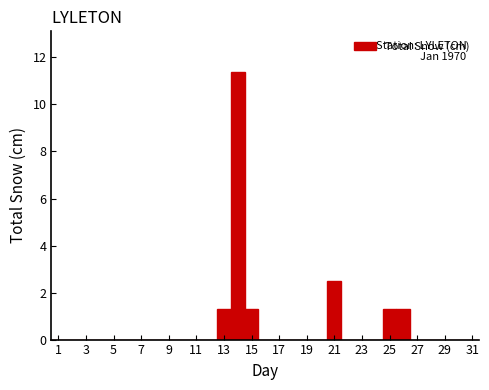

Which range on the x-axis has the tallest bar?

13.5 to 14.5